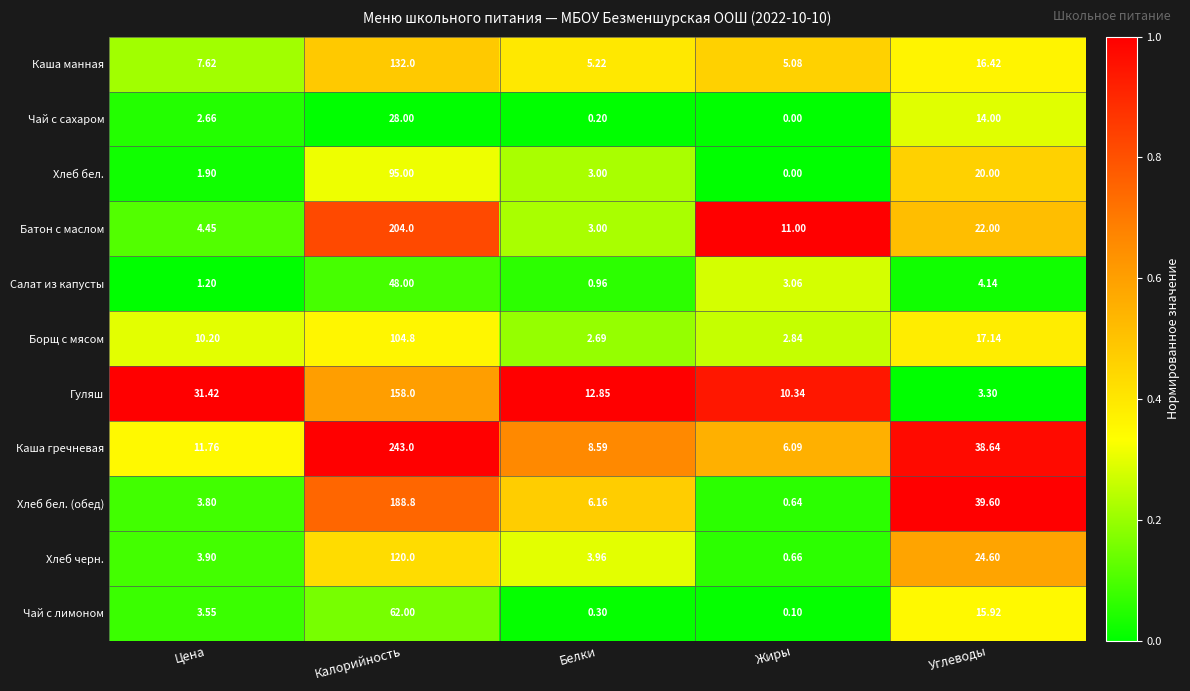

Rank the categories by Чай с лимоном value from lowest to highest.

Жиры, Белки, Цена, Углеводы, Калорийность